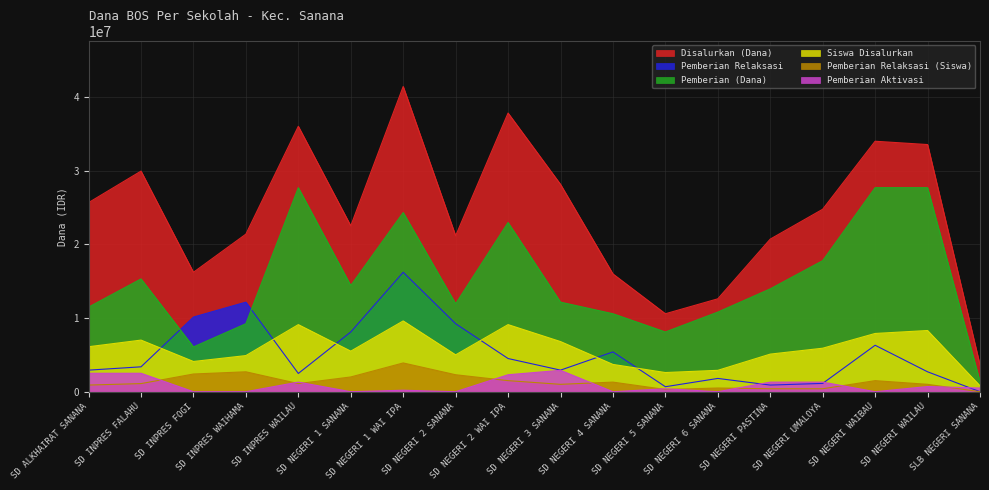

At which category does Disalurkan (Dana) reach its first local peak?

SD INPRES FALAHU